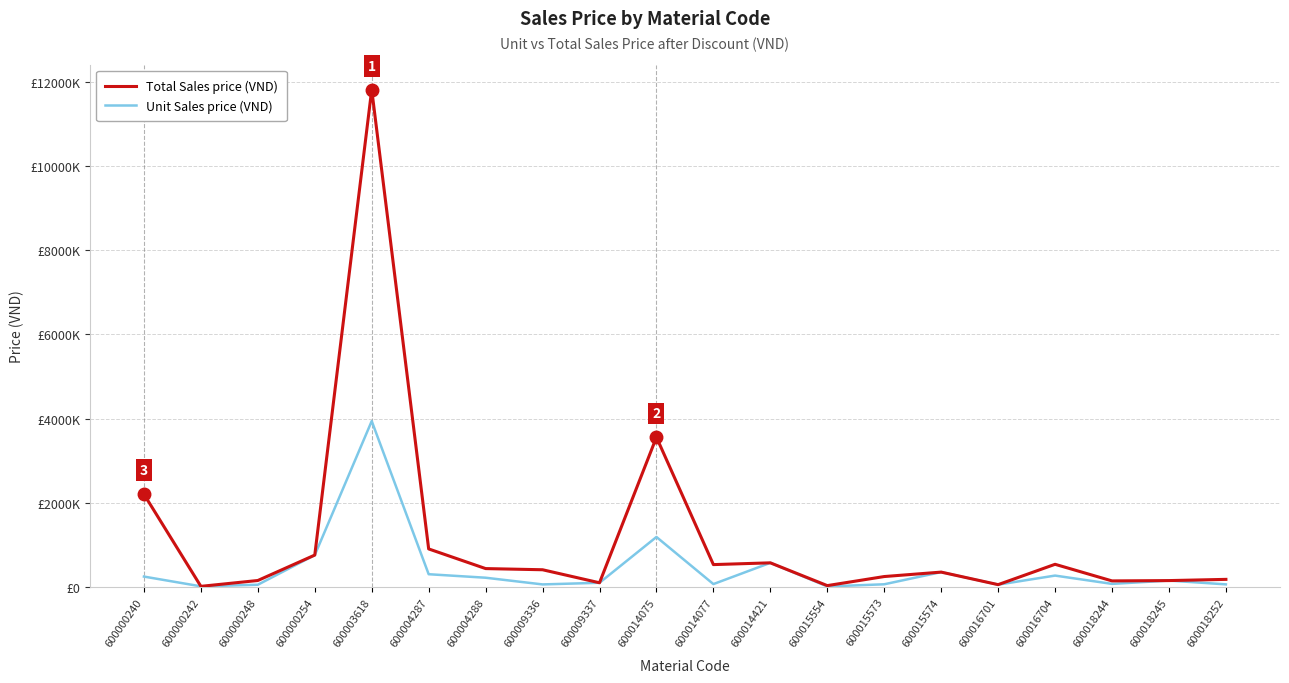

Where is the first local minimum for Unit Sales price (VND)?

600000242